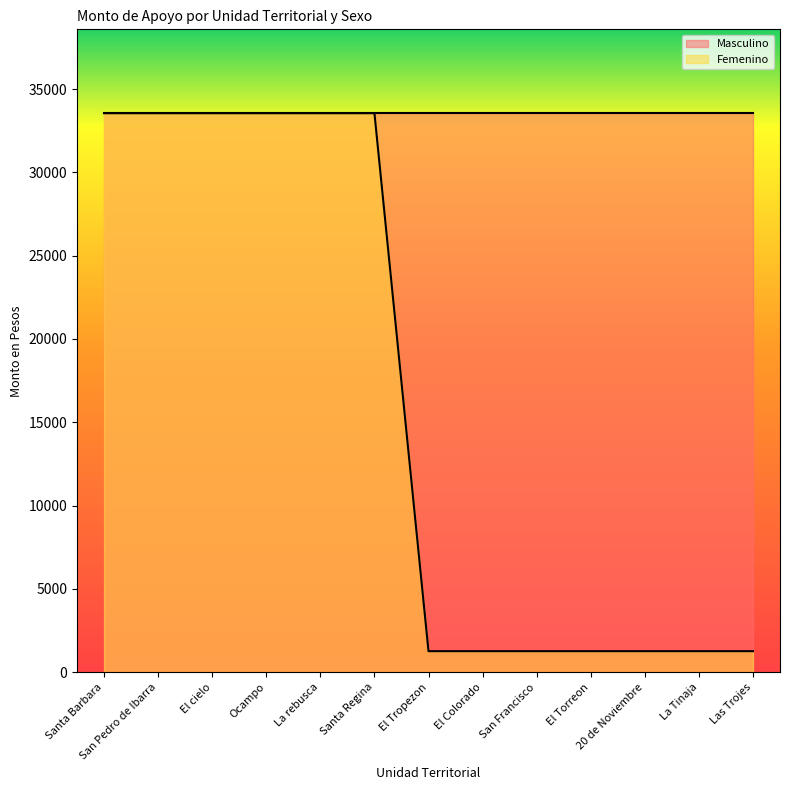

Reading left to right, transcribe all the data shown in this chart.

33550	33550	33550	33550	33550	33550	1260	1260	1260	1260	1260	1260	1260